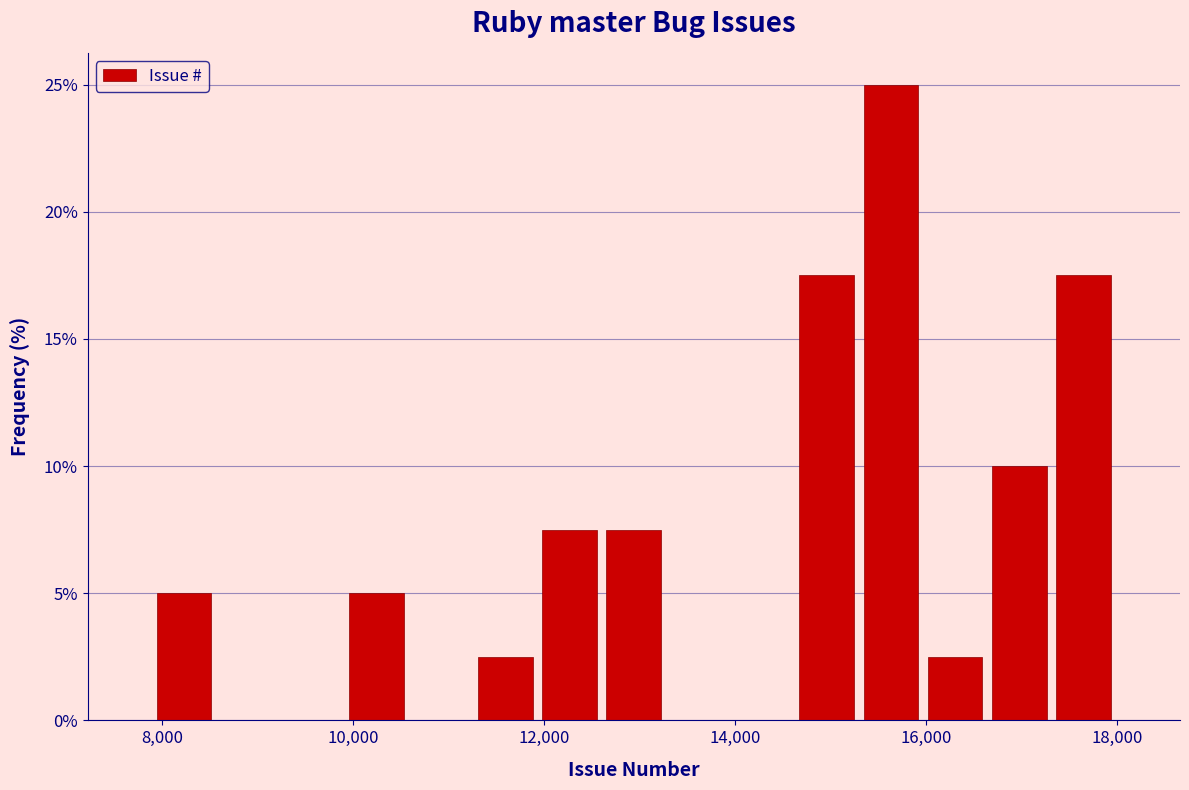

Around what value on the x-axis is the tallest bar? Give the approximate position of its centre, as read against the axis.

15600